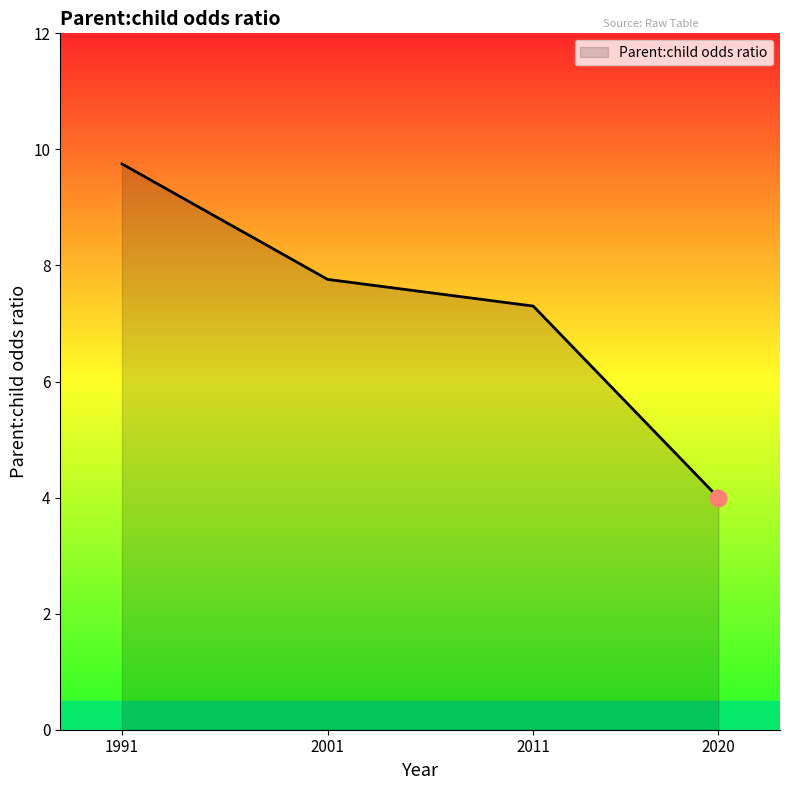

Which label corresponds to the largest value in the chart?

1991